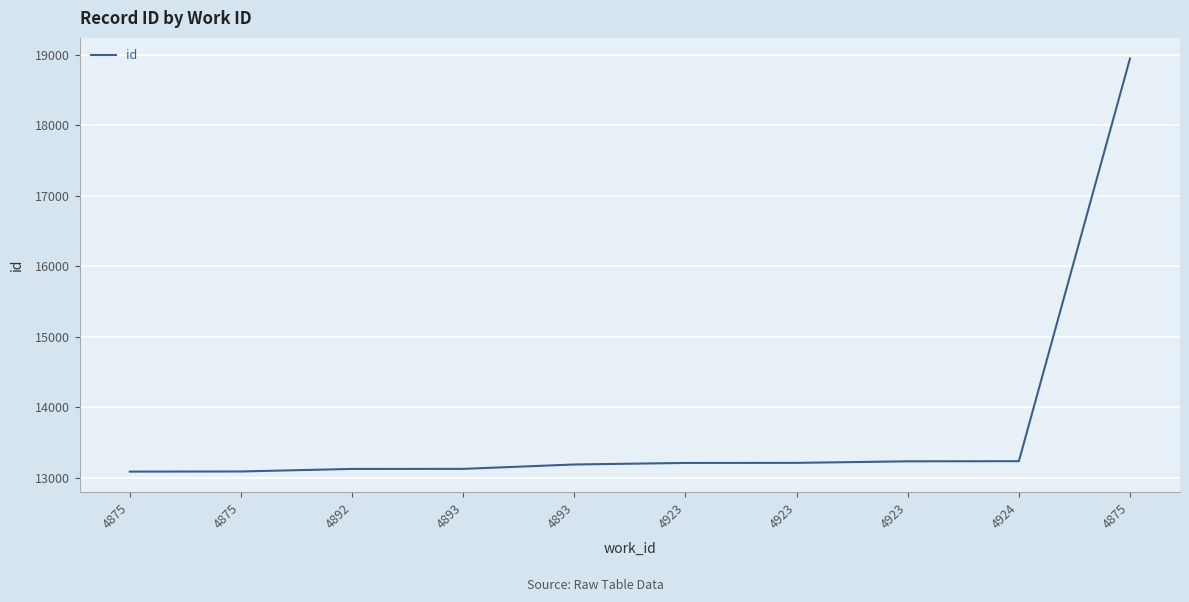

List the labels in order of value, smallest first.

4875, 4875, 4892, 4893, 4893, 4923, 4923, 4923, 4924, 4875